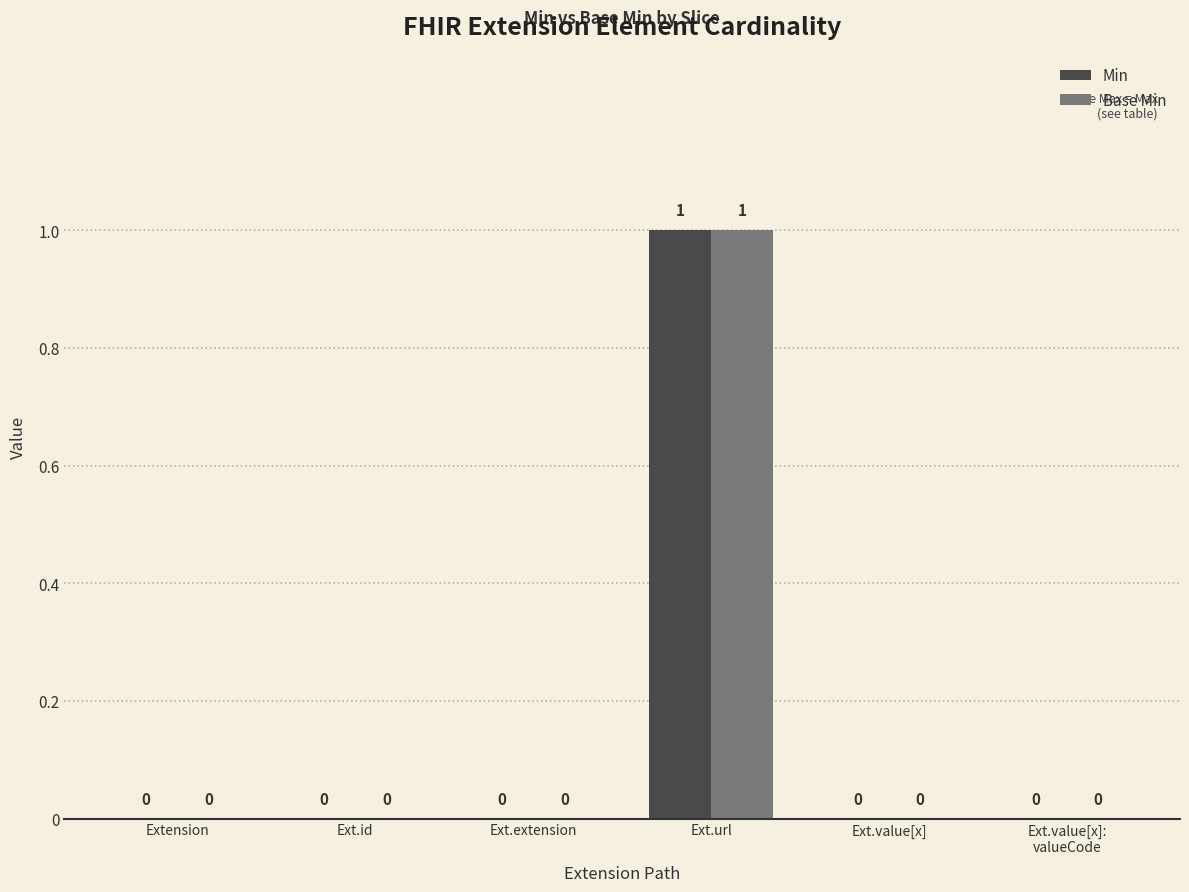

The value of Base Min at Ext.extension is 0. True or false?

True